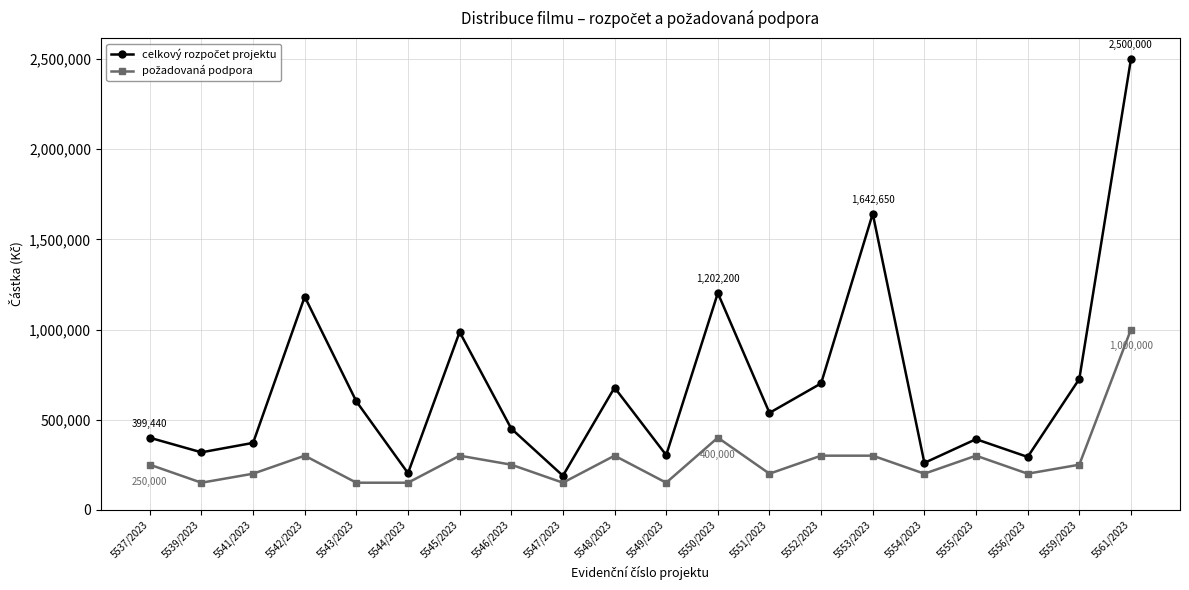

What position from the right is 5539/2023?

19